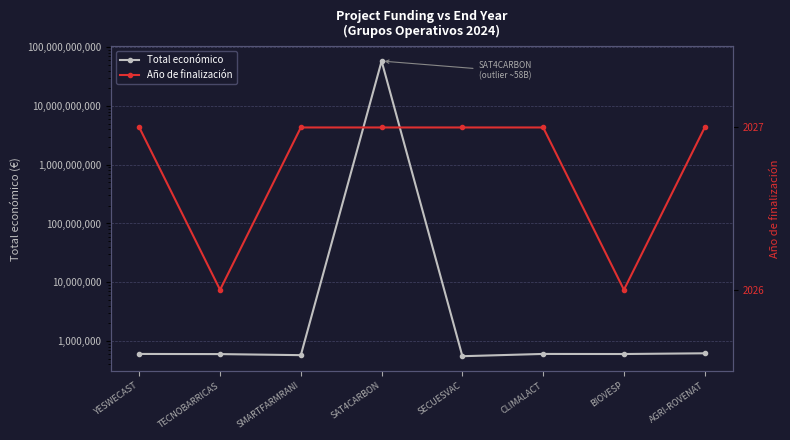

What is the maximum value for Año de finalización?

2027